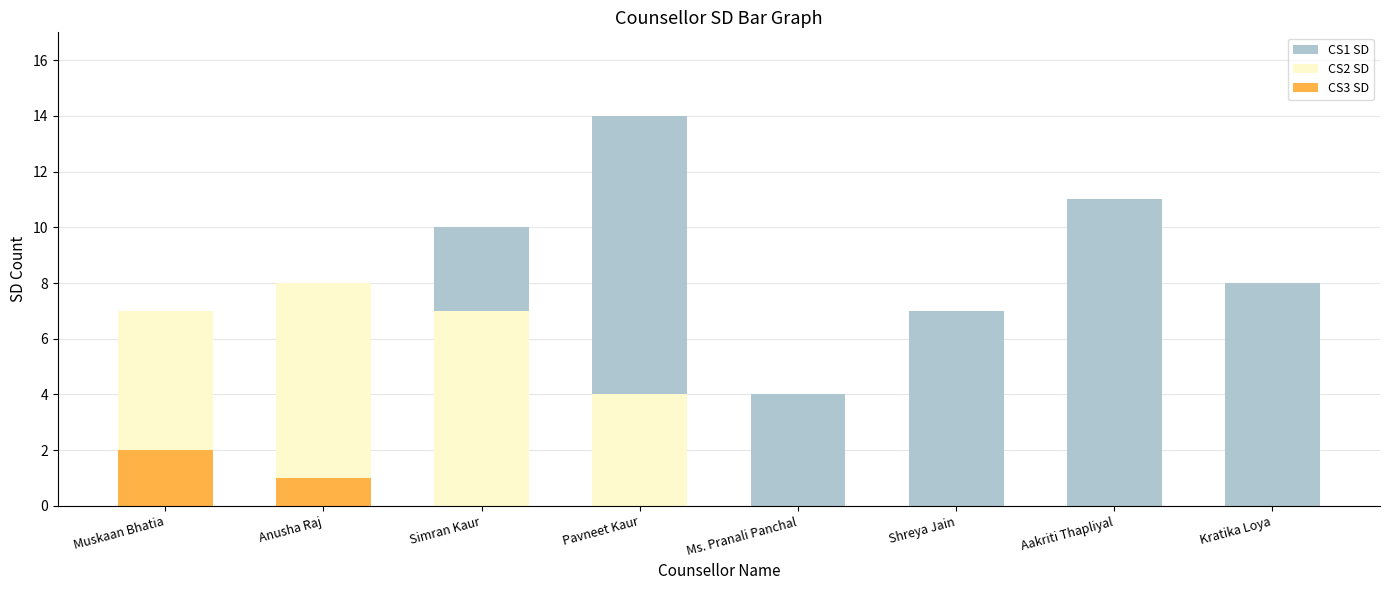

Rank the categories by CS1 SD value from highest to lowest.

Pavneet Kaur, Aakriti Thapliyal, Simran Kaur, Kratika Loya, Shreya Jain, Anusha Raj, Ms. Pranali Panchal, Muskaan Bhatia